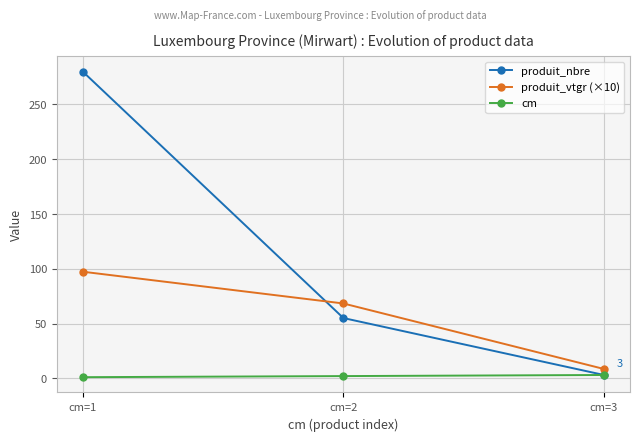

Which series has the widest spread of values?

produit_nbre